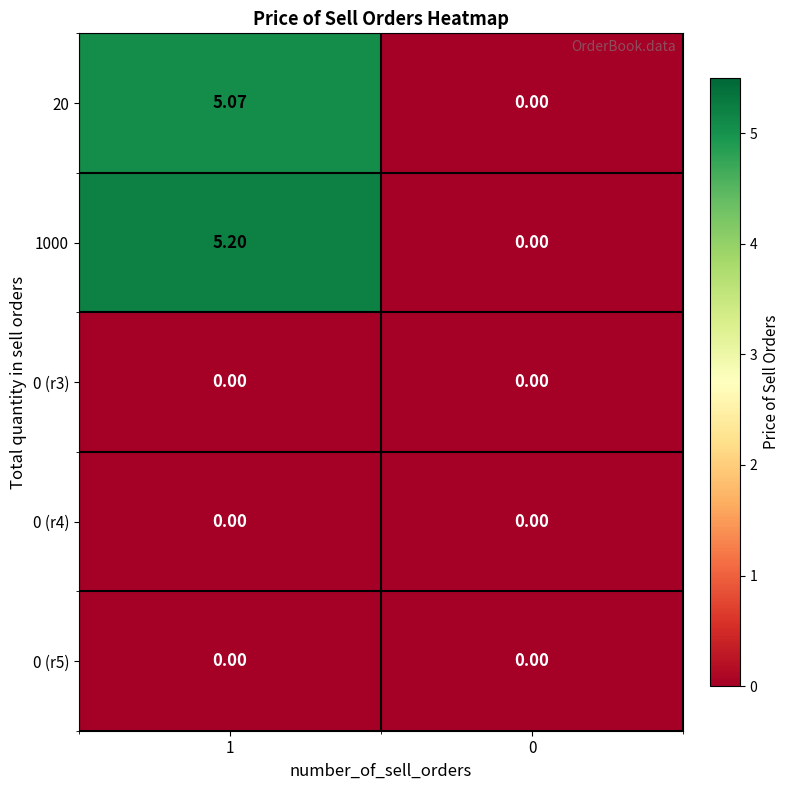

Is the value of 1000 at 1 greater than the value of 20 at 0?

Yes